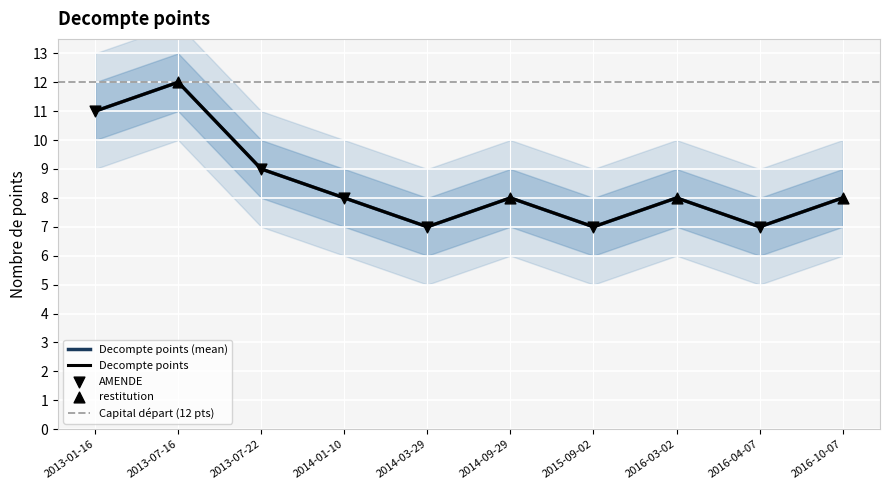

Approximately how many times larger is the value at 2016-04-07 compared to 2013-01-16?

0.6